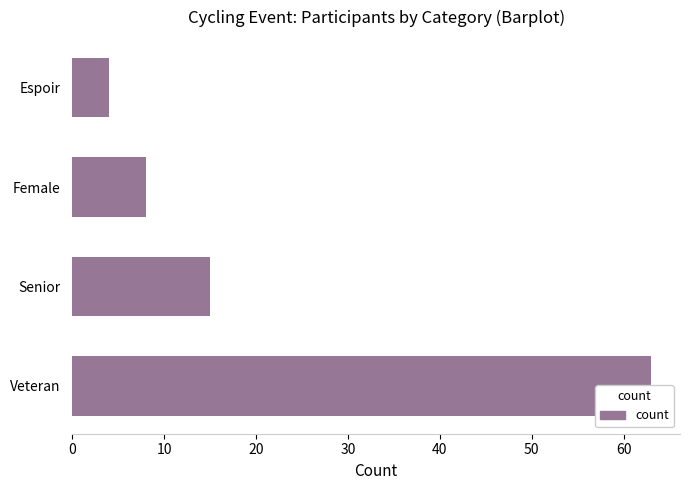

How many categories are shown in the chart?

4